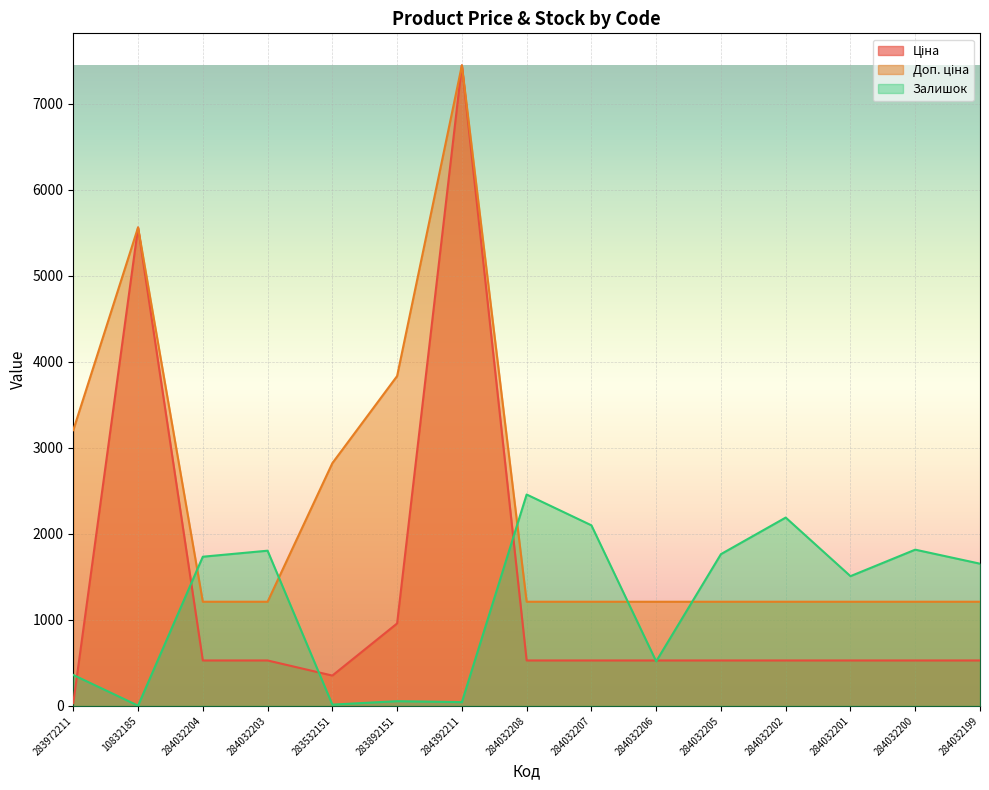

What are all the series names shown in the legend?

Ціна, Доп. ціна, Залишок